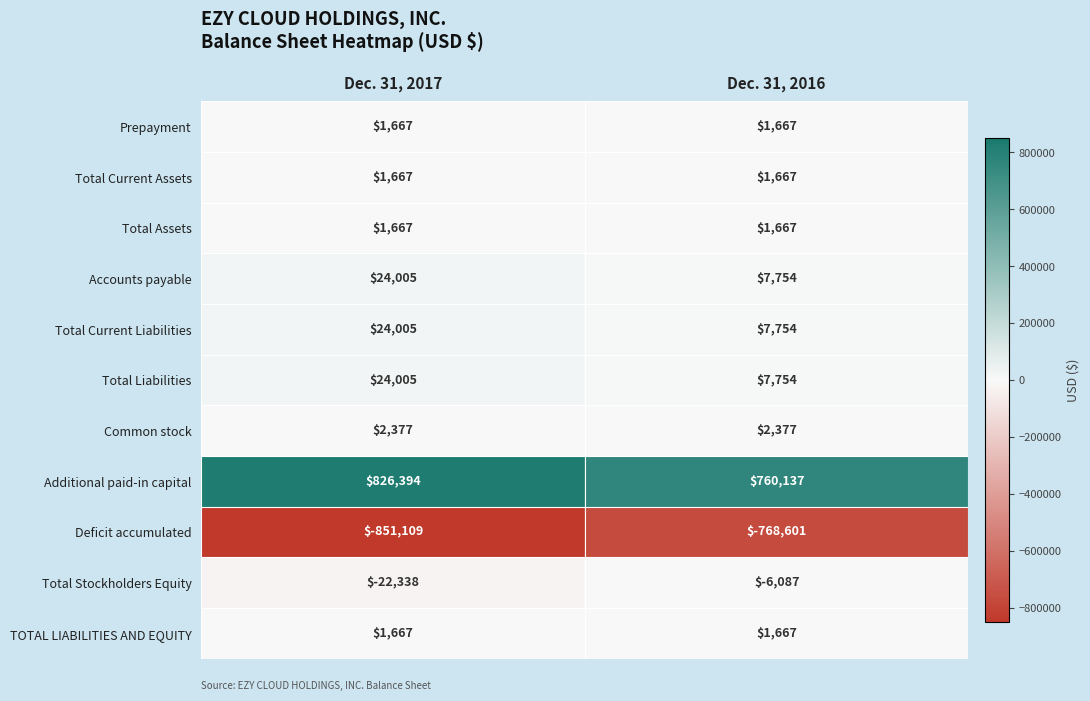

Which series has the largest total across all categories?

Additional paid-in capital